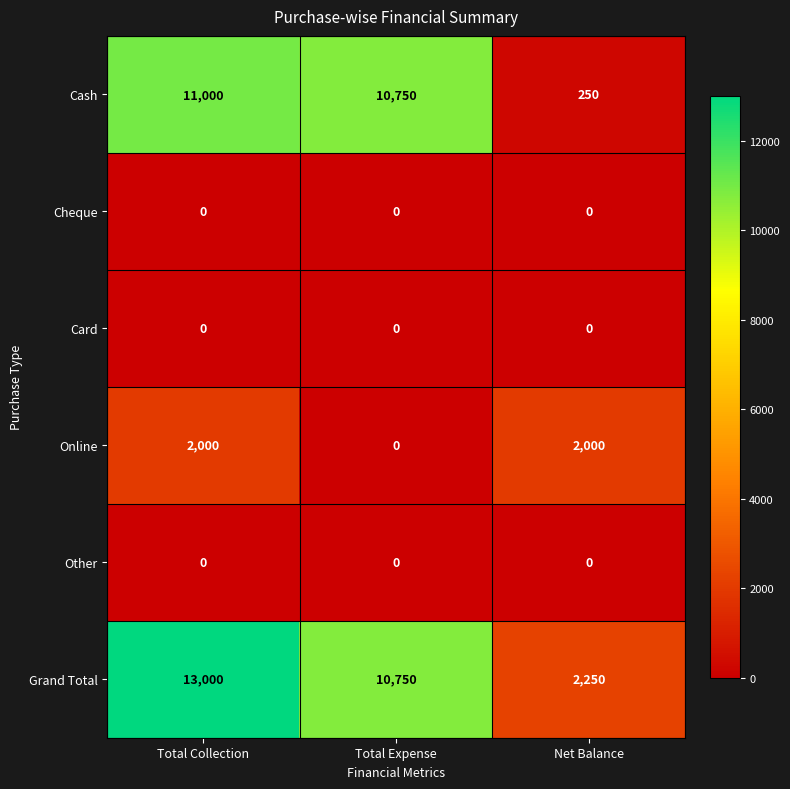

What is the difference between the Online values at Total Collection and Total Expense?

2000